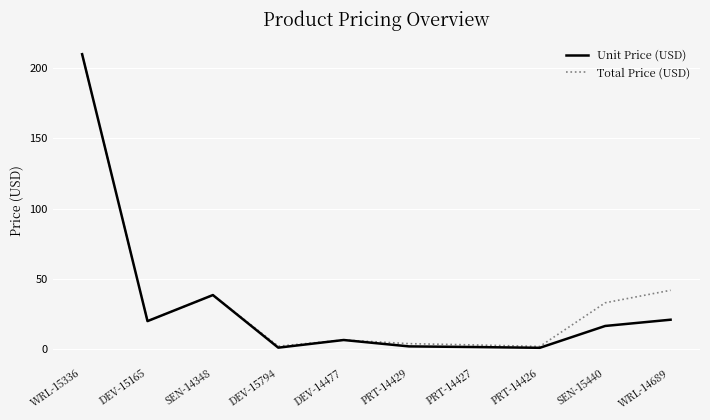

Is it true that Unit Price (USD) equals 1.1 at DEV-15794?

True